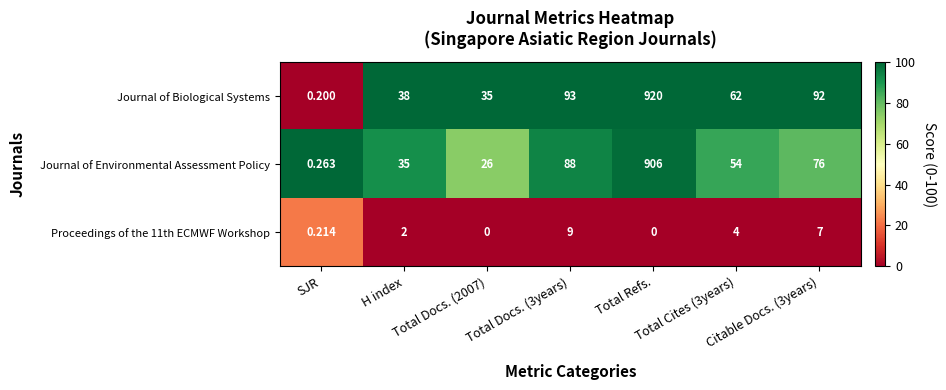

How many data points in Proceedings of the 11th ECMWF Workshop are less than 2?

3